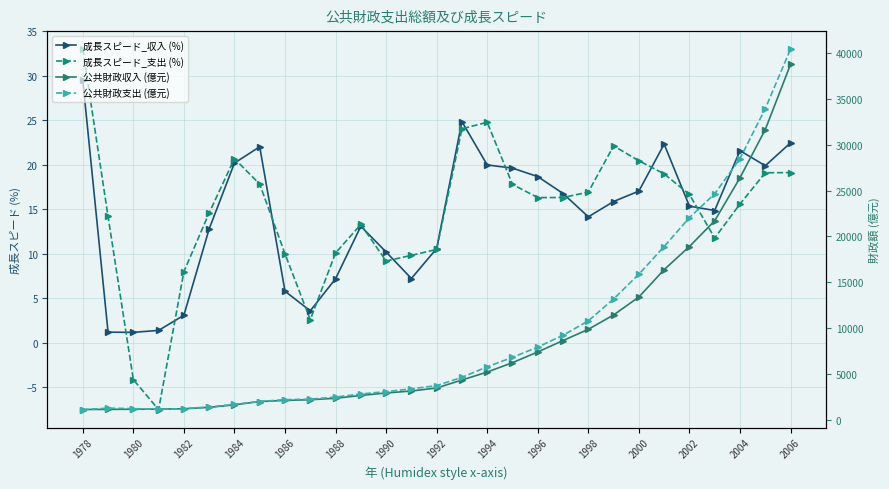

What is the total value across all series at 15?

9040.1